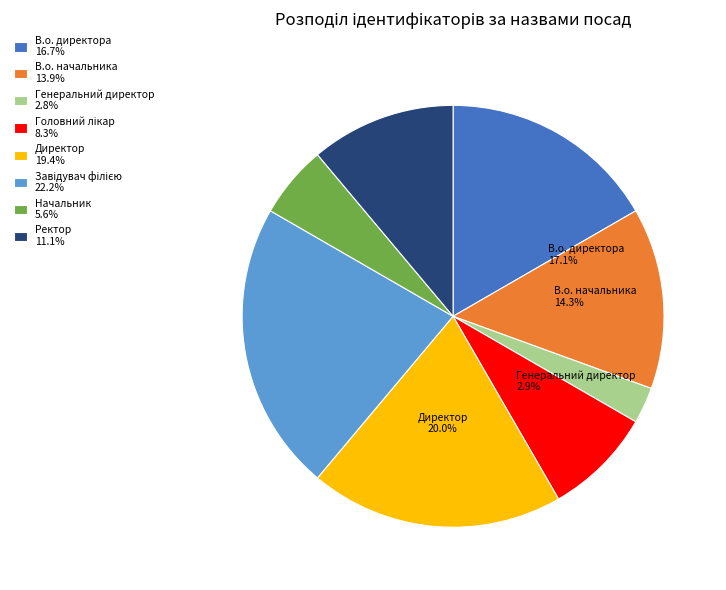

Which has a higher value, Директор or В.о. начальника?

Директор